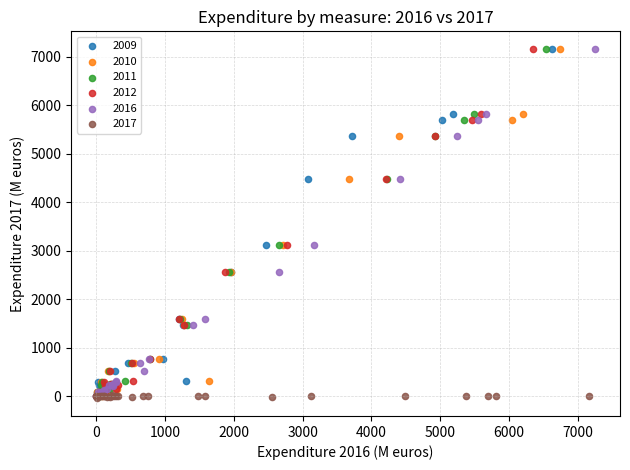

What are all the series names shown in the legend?

2009, 2010, 2011, 2012, 2016, 2017